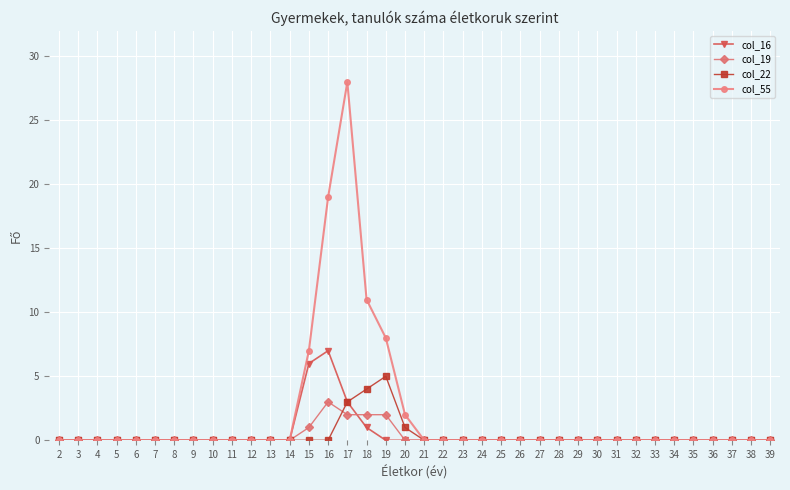

At which label is col_55 closest to 14?

18